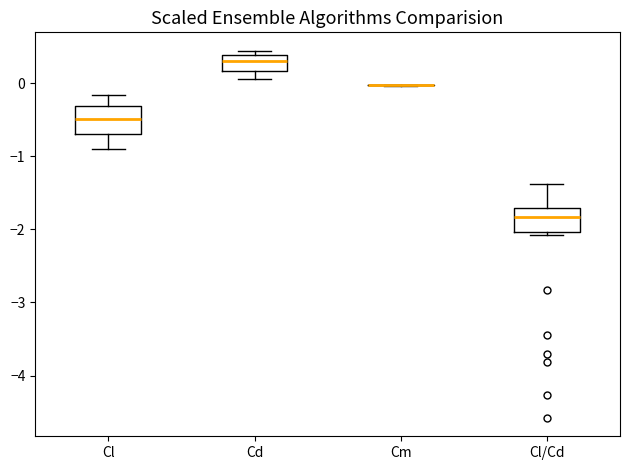

Reading left to right, transcribe this box plot: for each box, give where its median line is, the range the box spans, and where its two whiskers end, as read against the y-axis. The values are not printed on the chart, so give them approximately, as read against the axis.

Cl: median -0.5, box -0.7 to -0.3, whiskers -0.9 to -0.2
Cd: median 0.3, box 0.2 to 0.4, whiskers 0.1 to 0.4 (just above the box's upper edge)
Cm: box collapsed to a line at 0.0, whiskers 0.0 to 0.0
Cl/Cd: median -1.8, box -2.0 to -1.7, whiskers -2.1 to -1.4